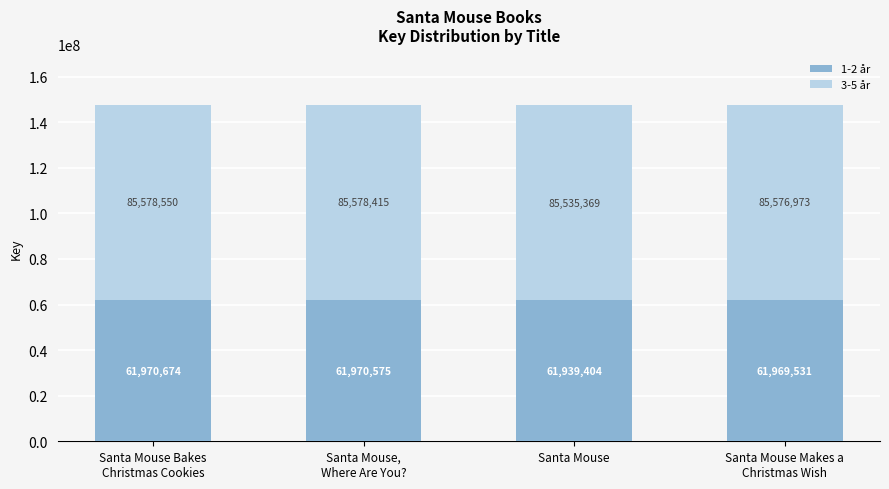

Reading right to left, list the values for the 1-2 år series.

61969531	61939404	61970575	61970674